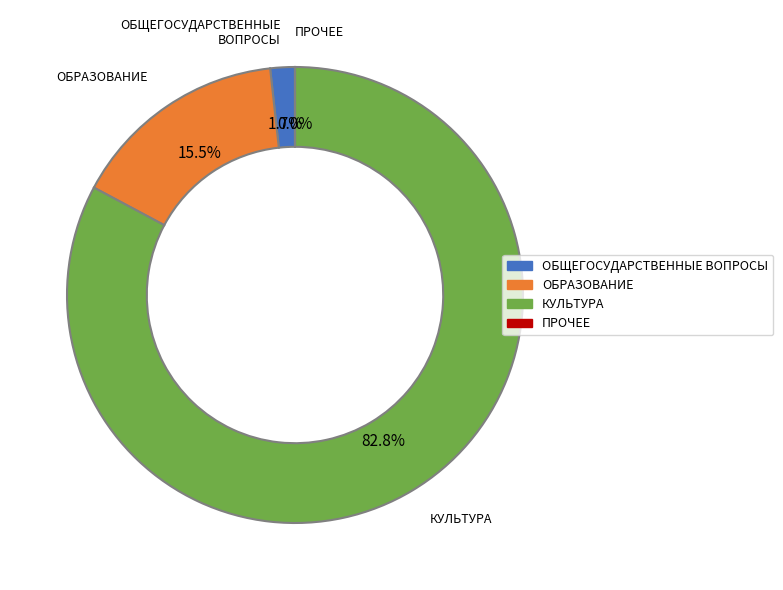

What is the largest slice in the pie chart?

КУЛЬТУРА